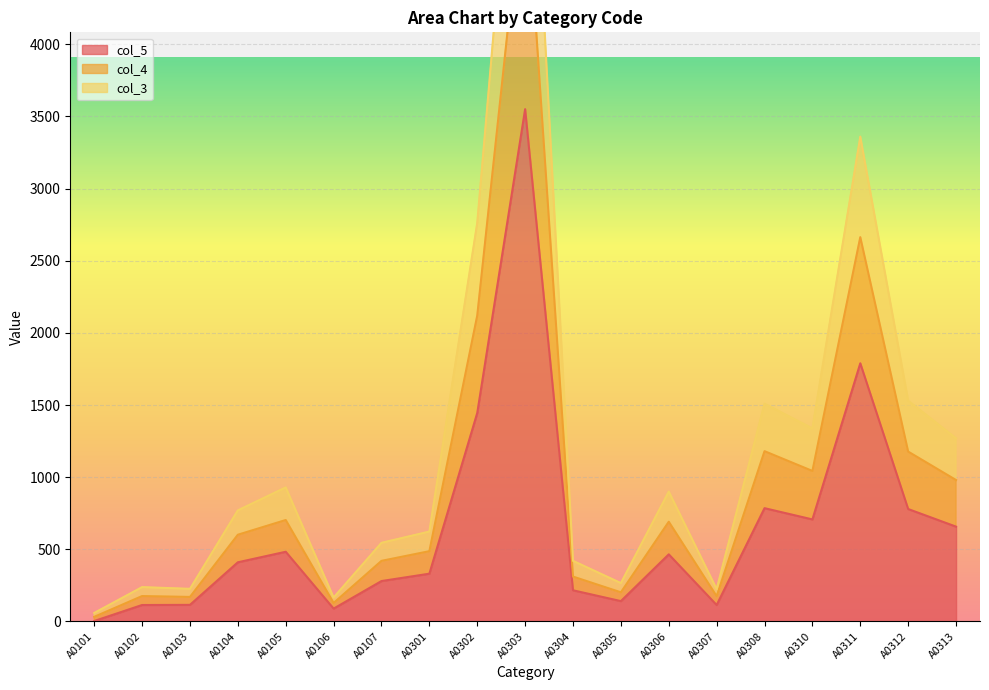

Reading left to right, transcribe all the data shown in this chart.

col_5: A0101=3	A0102=114	A0103=115	A0104=410	A0105=483	A0106=89	A0107=280	A0301=331	A0302=1445	A0303=3550	A0304=216	A0305=141	A0306=465	A0307=114	A0308=785	A0310=707	A0311=1789	A0312=779	A0313=657
col_4: A0101=32	A0102=176	A0103=170	A0104=601	A0105=703	A0106=128	A0107=420	A0301=487	A0302=2120	A0303=5231	A0304=311	A0305=202	A0306=691	A0307=175	A0308=1180	A0310=1043	A0311=2663	A0312=1177	A0313=980
col_3: A0101=59	A0102=238	A0103=226	A0104=770	A0105=929	A0106=166	A0107=545	A0301=623	A0302=2762	A0303=6621	A0304=420	A0305=266	A0306=900	A0307=224	A0308=1509	A0310=1337	A0311=3360	A0312=1529	A0313=1269